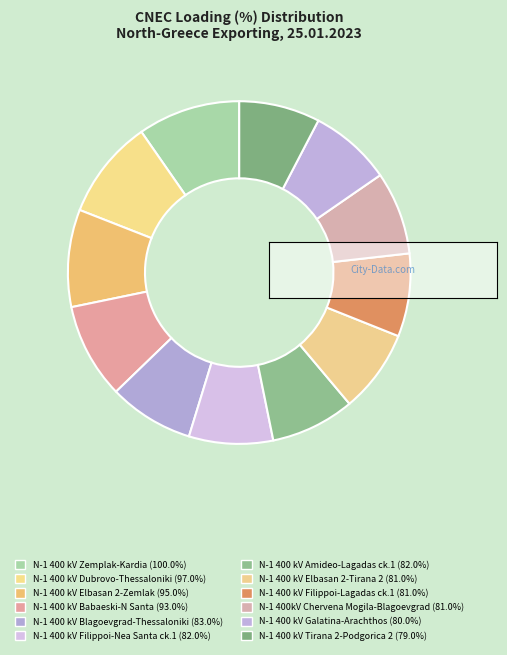

Is there any slice that represents more than half of the pie?

No